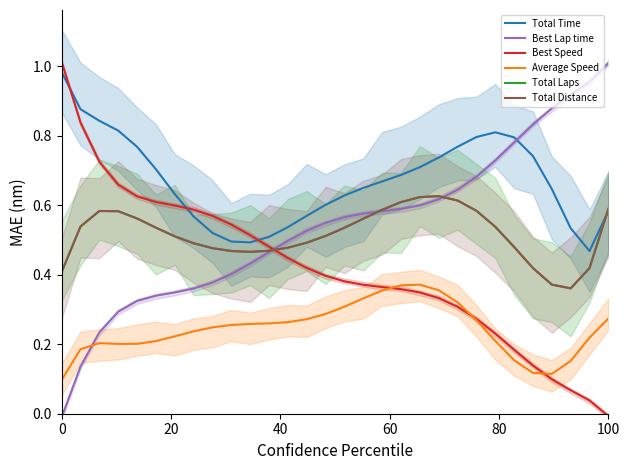

What is the difference between the maximum and minimum values in the Total Distance series?

0.3